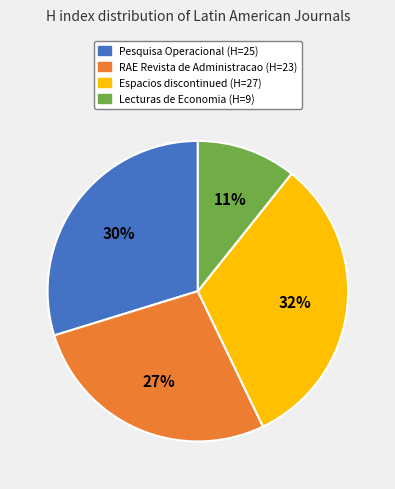

What is the smallest slice in the pie chart?

Lecturas de Economia (H=9)